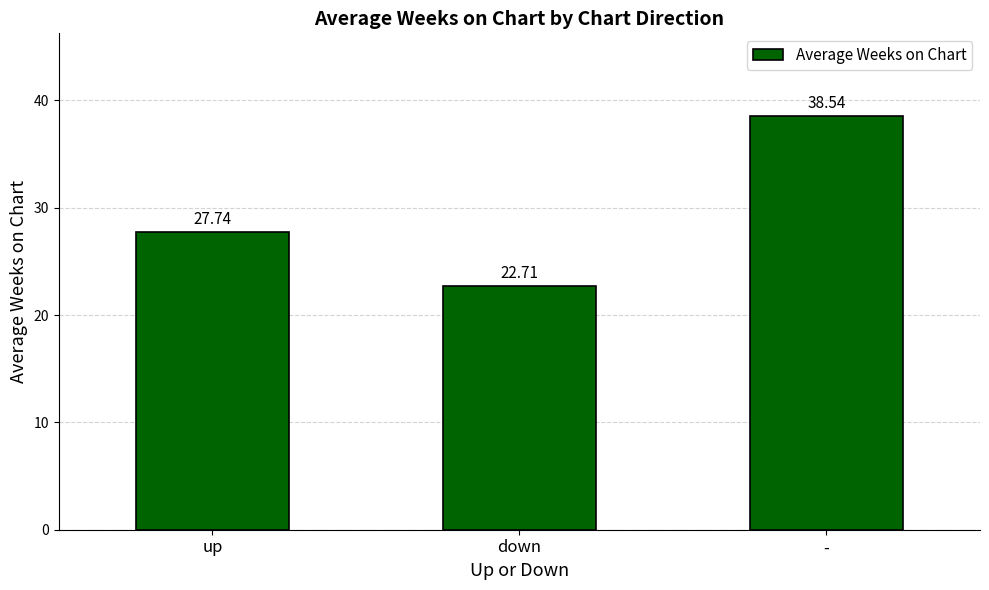

Is it true that the value at up is 27.7?

True